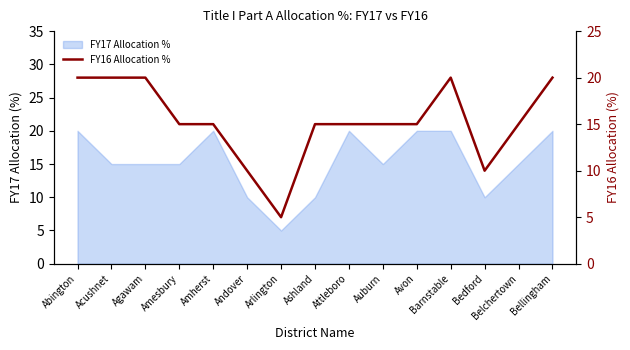

What position from the right is Belchertown?

2